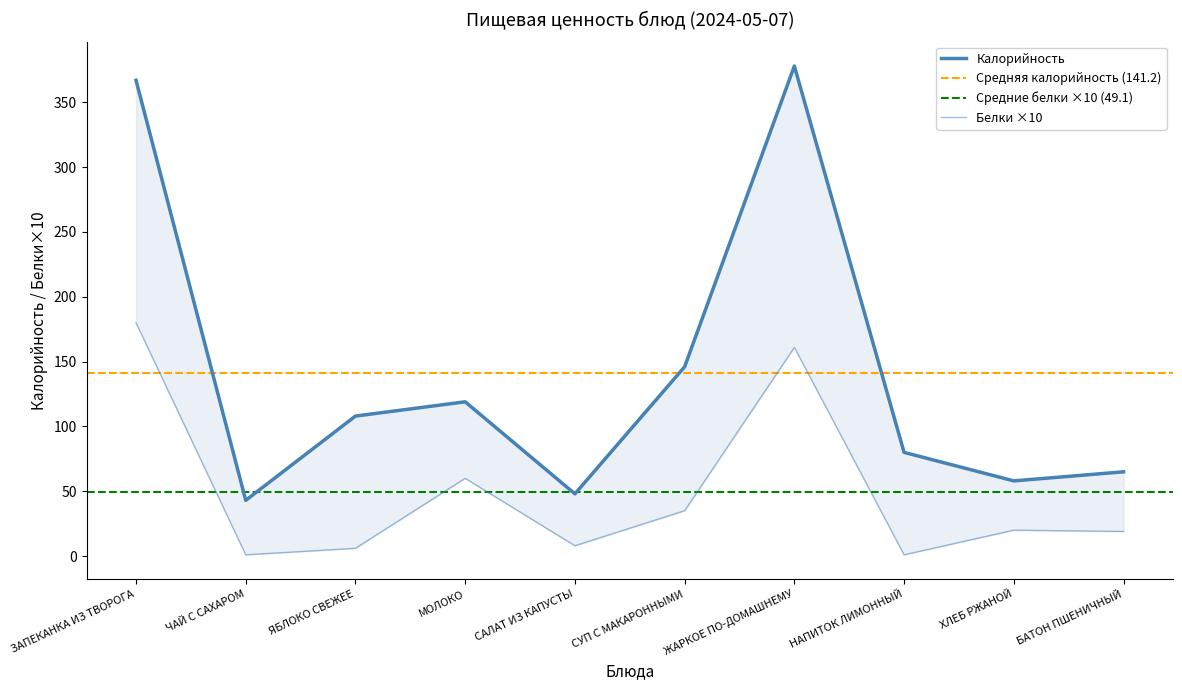

Count the number of categories in the chart.

10